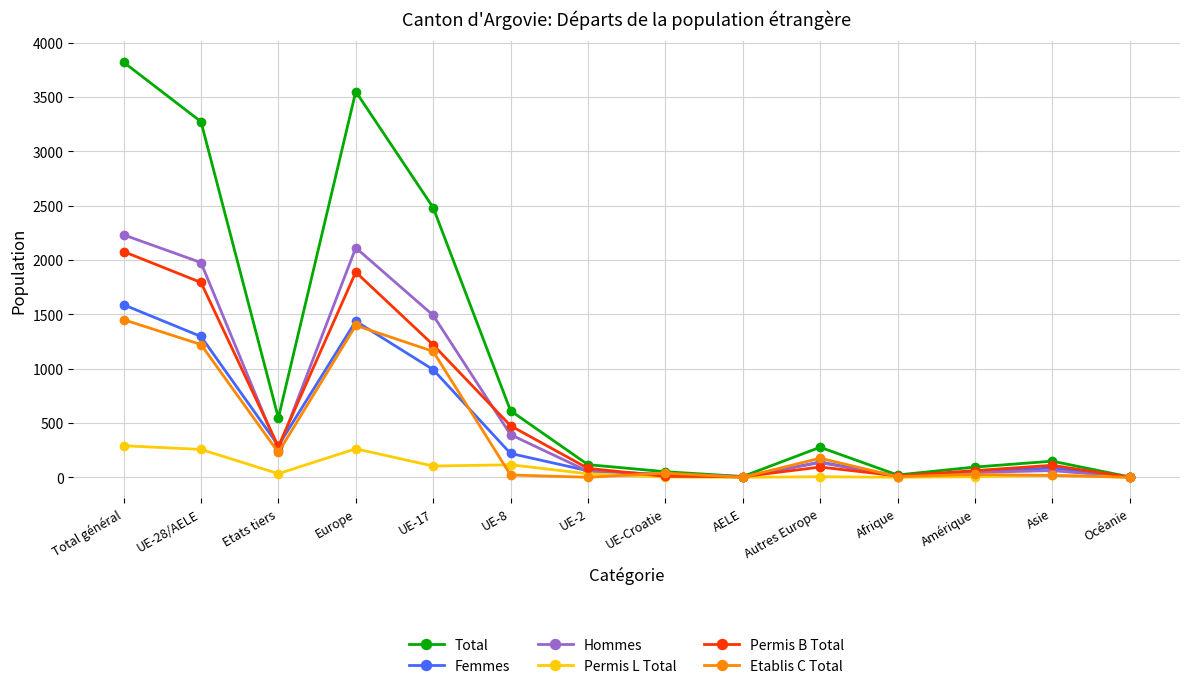

What position from the left is UE-2?

7